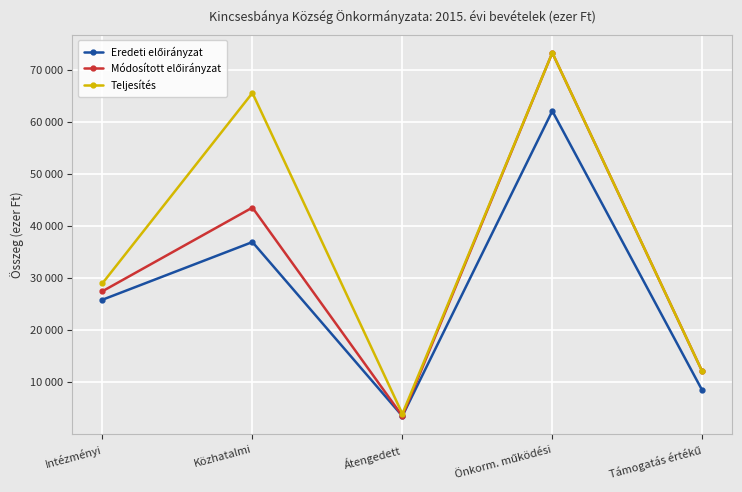

Reading left to right, extract all data points from this chart.

Eredeti előirányzat: 25831	36900	3500	62061	8427
Módosított előirányzat: 27461	43517	3500	73230	12059
Teljesítés: 28993	65526	3928	73230	12054